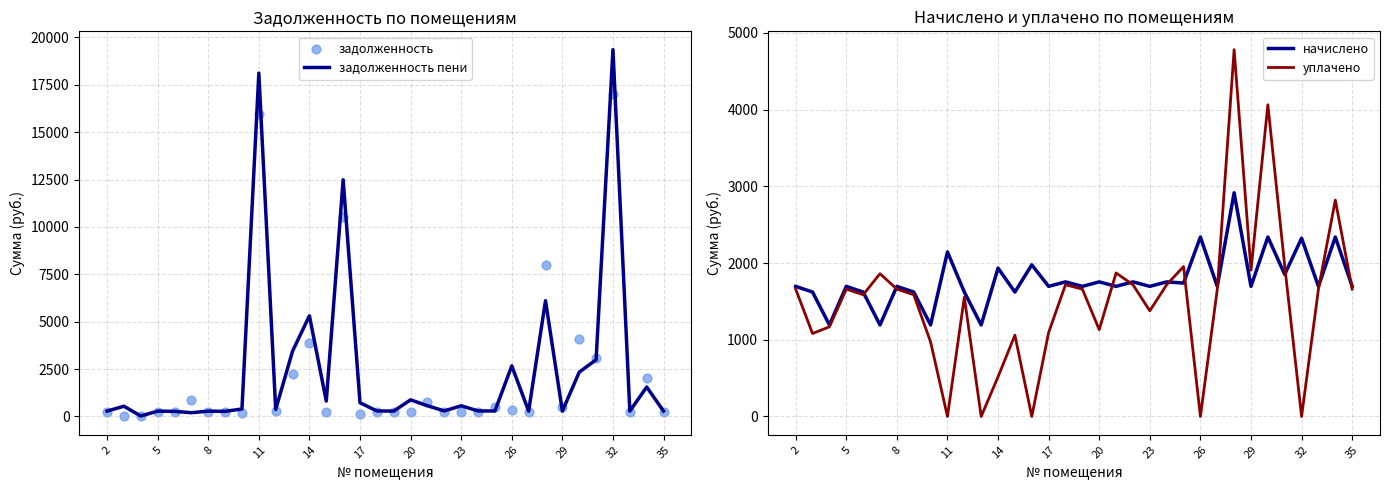

The value of уплачено at 17 is 716.8. True or false?

False